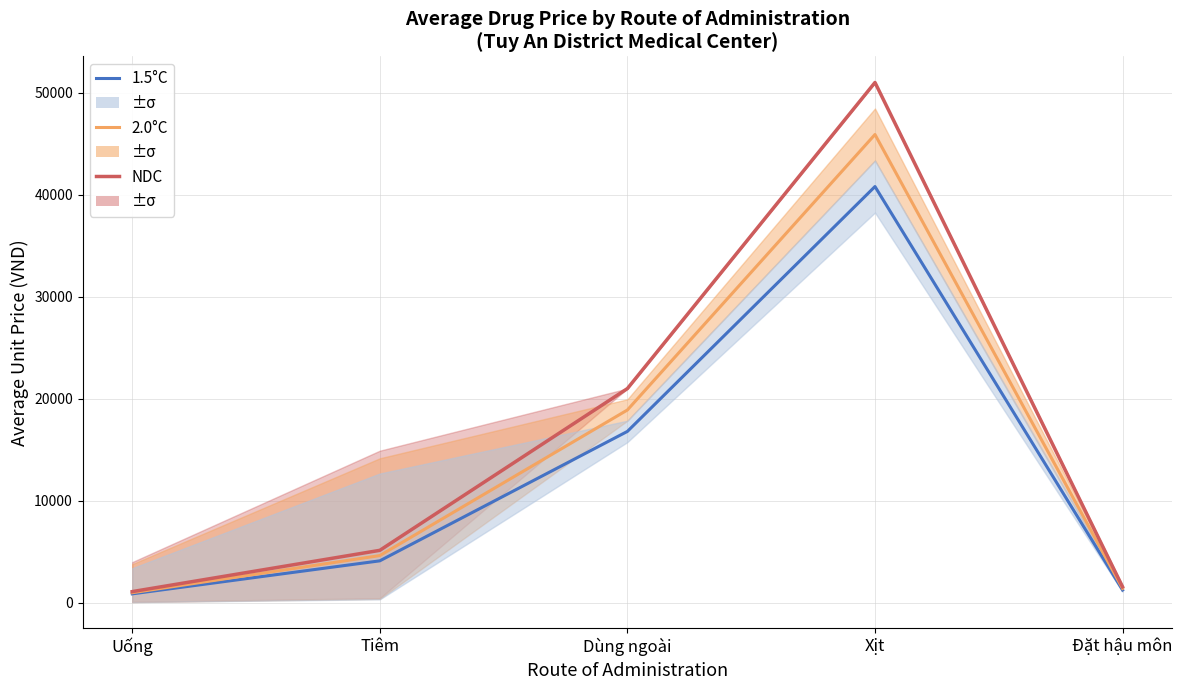

What is the approximate value of 1.5°C scenario at Xịt?

40800.0